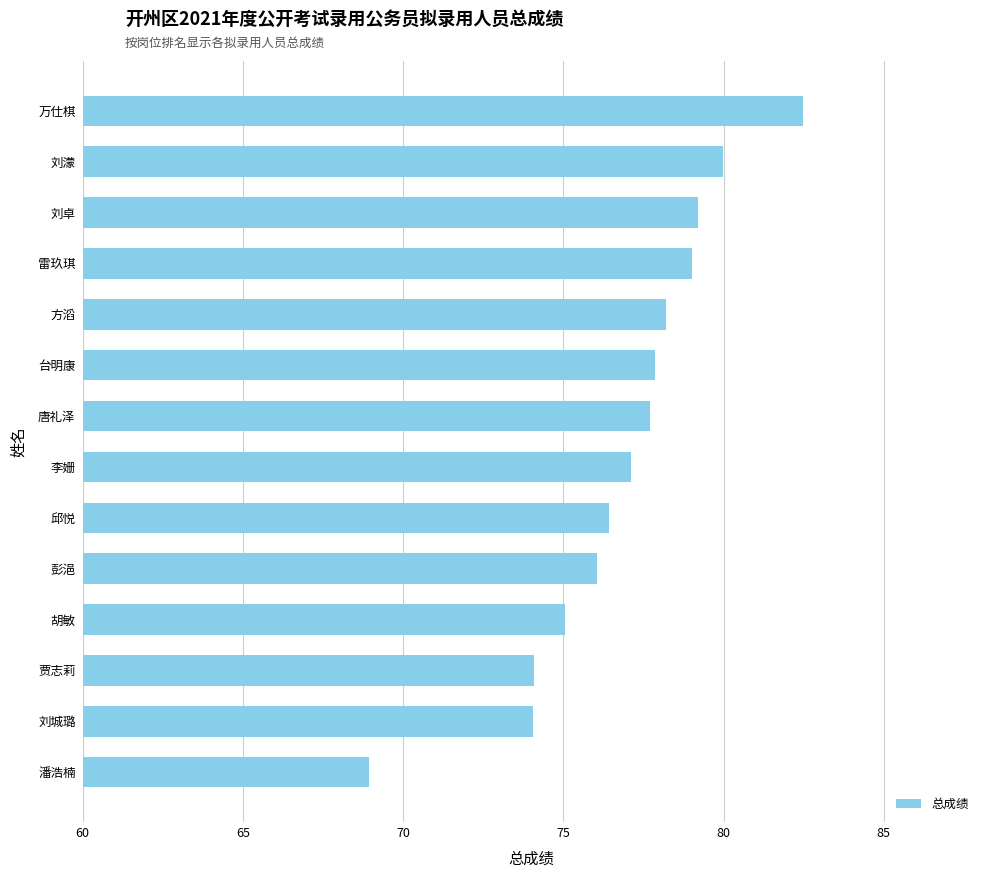

Which category has the lowest value across all series?

潘浩楠